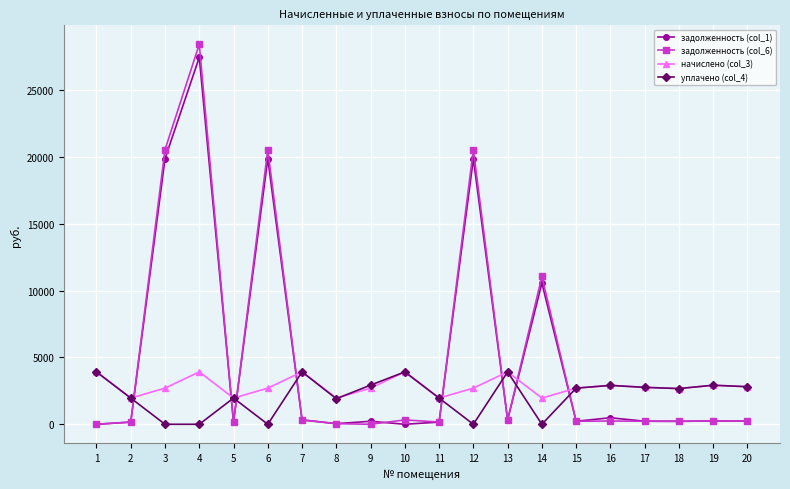

At which label is задолженность (col_1) closest to 13719?

14